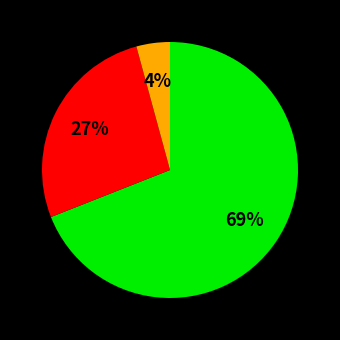

Does any single category account for the majority?

Yes